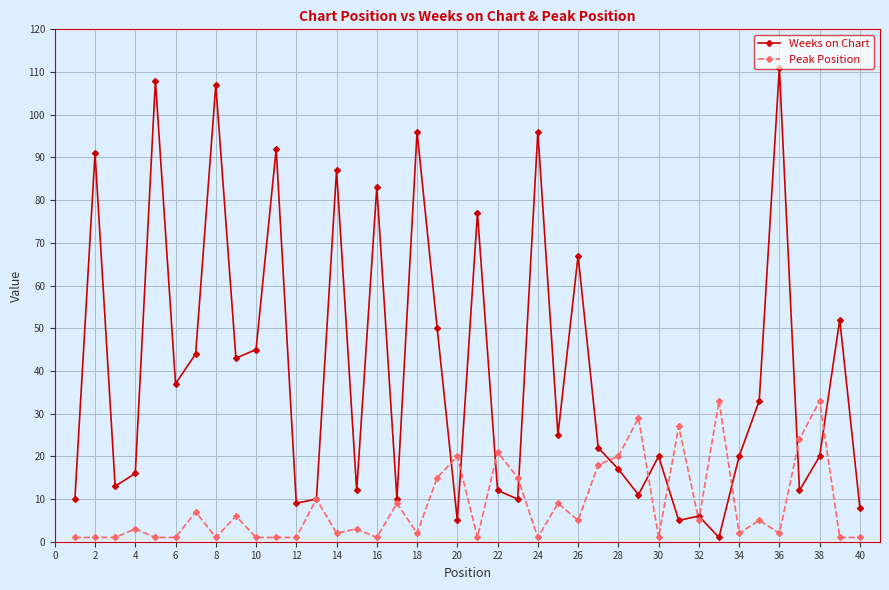

Which series has the widest spread of values?

Weeks on Chart